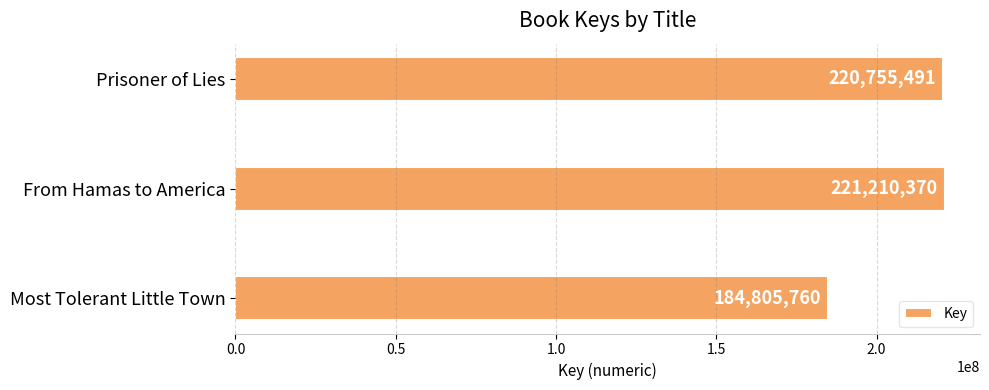

How many bars are there in total?

3